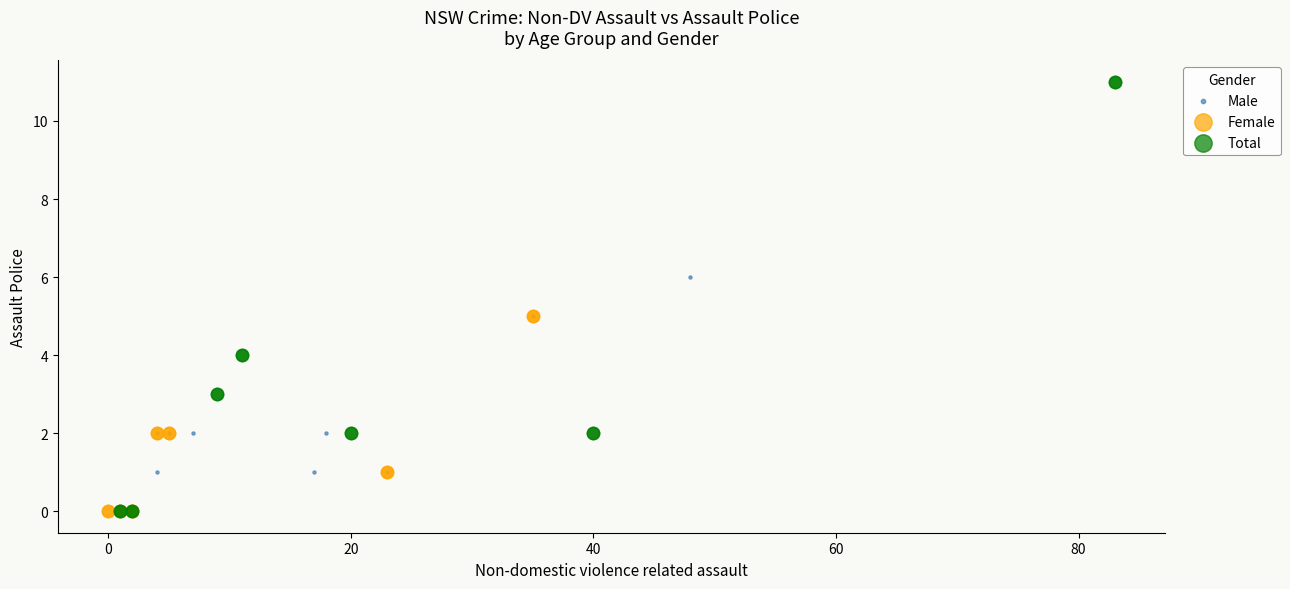

Which series reaches the maximum Y coordinate?

Total